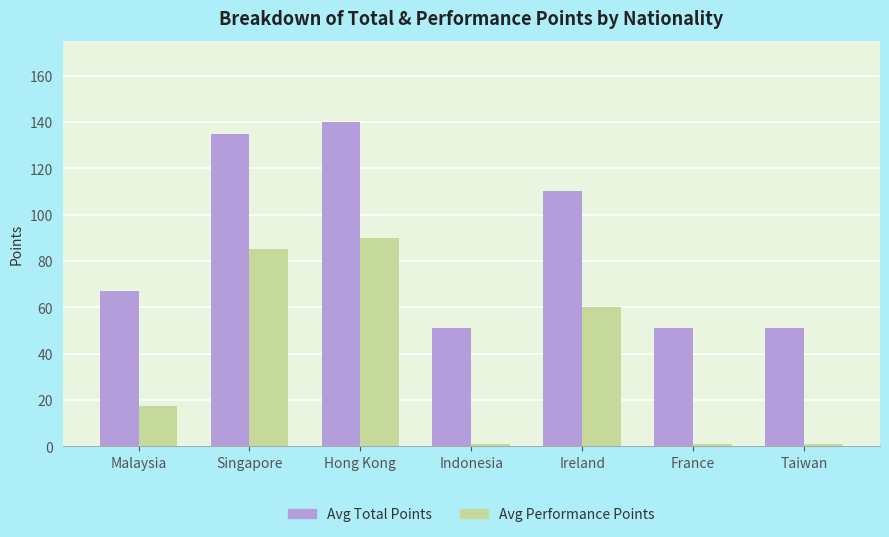

Is it true that Avg Performance Points equals 1.0 at Taiwan?

True